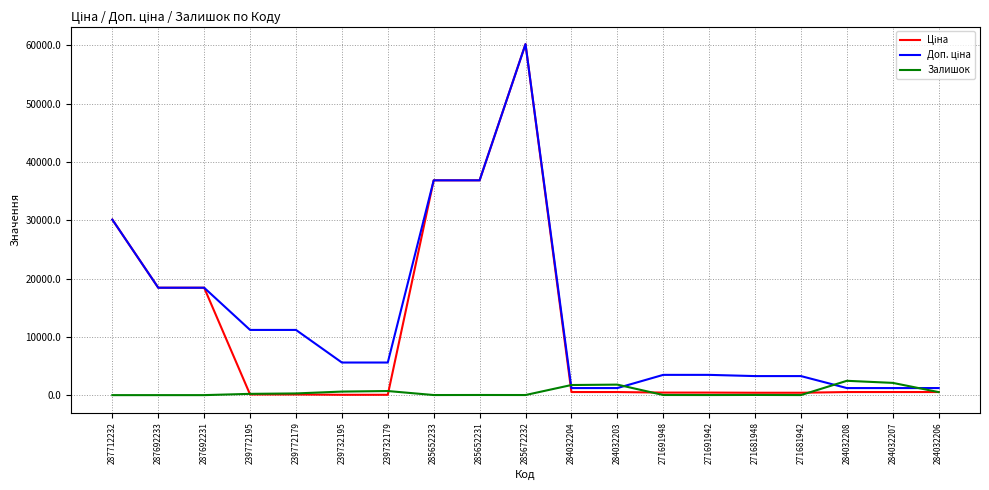

What is the greatest value displayed?

60205.6